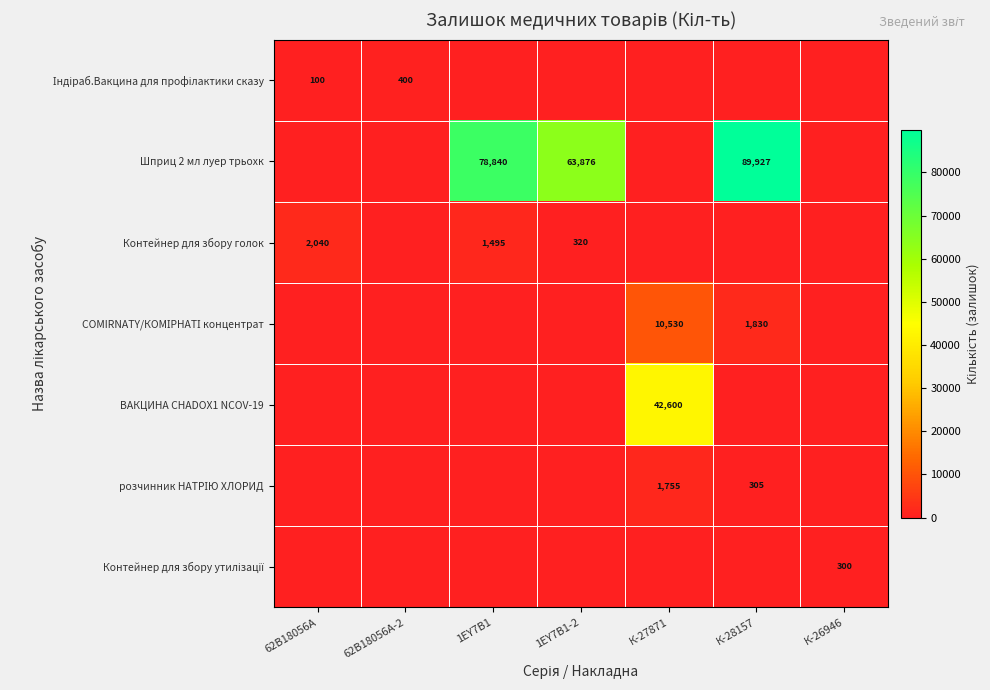

True or false: Контейнер для збору голок has a value of 90 at 1ЕY7В1-2.

False